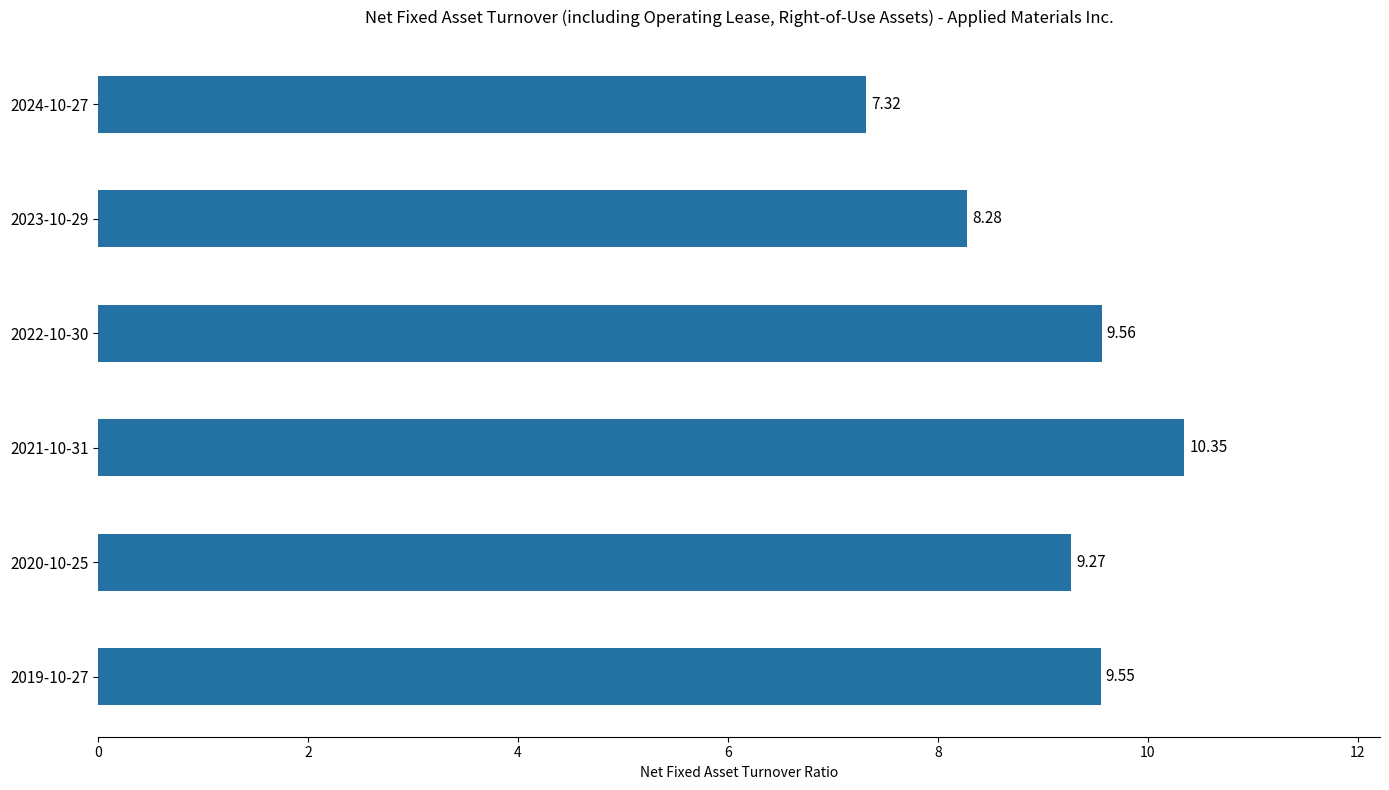

Rank the categories by value from lowest to highest.

2024-10-27, 2023-10-29, 2020-10-25, 2019-10-27, 2022-10-30, 2021-10-31